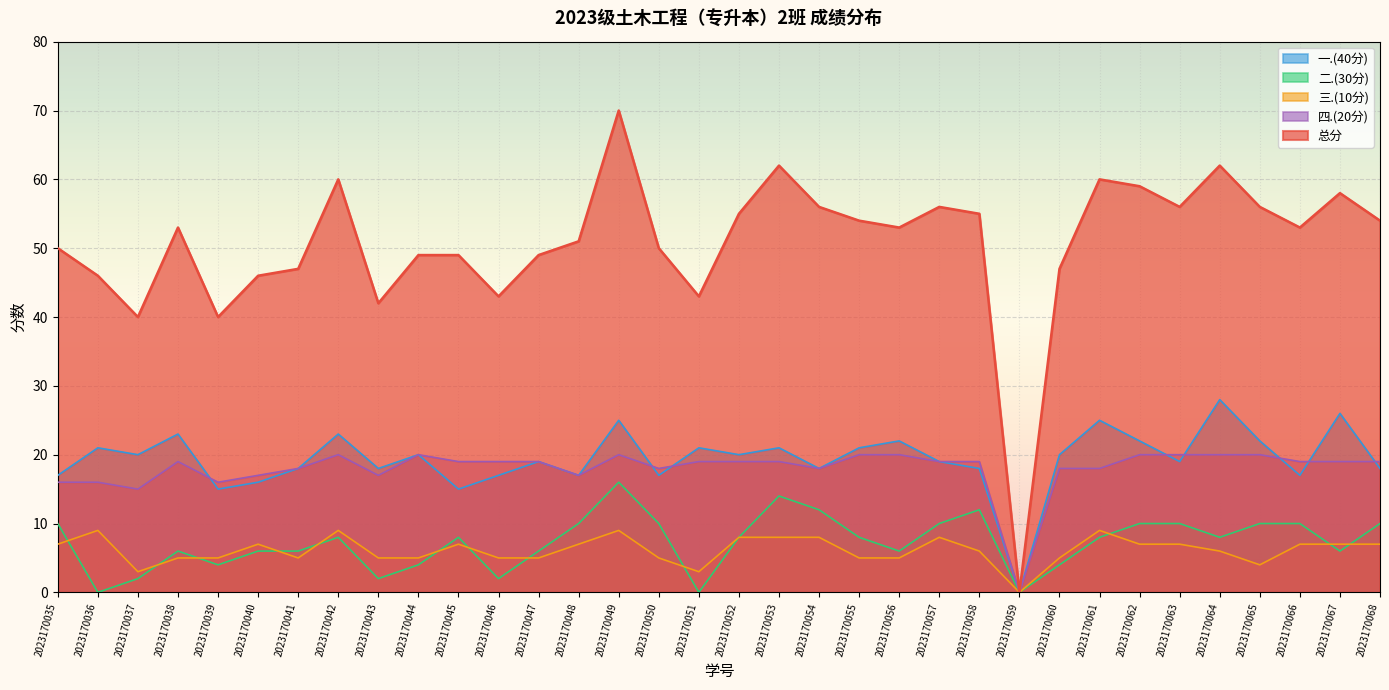

What value does the 四.(20分) series have at 2023170061, to the nearest 5?

20